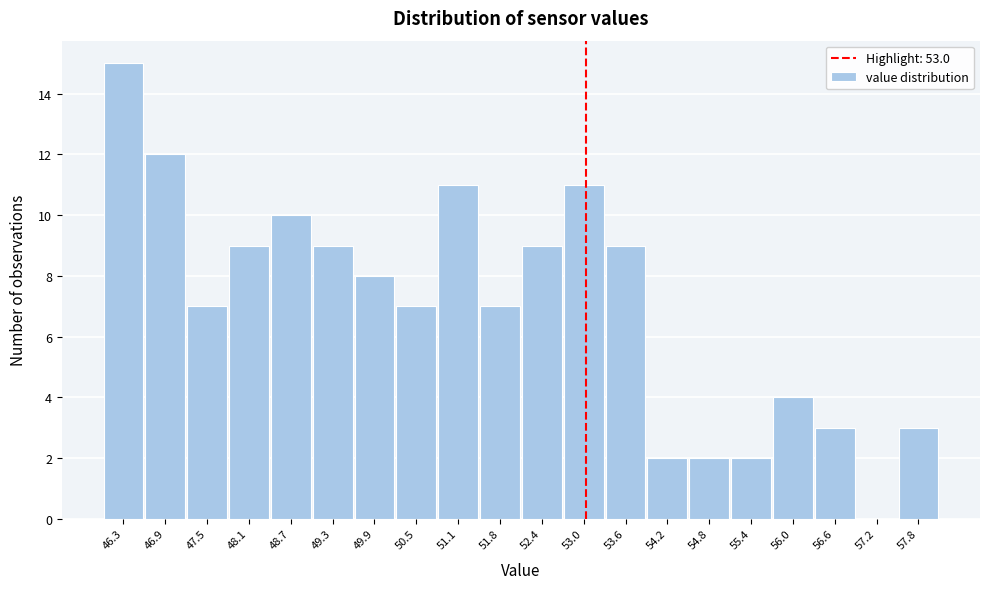

Reading left to right, list every bar in this chart as the range it spans on the x-axis followed by its height. Neither the bar edges nor the heights are printed on the chart, so give them approximately, as read against the axes.

46.0 to 46.6: 15
46.6 to 47.2: 12
47.2 to 47.8: 7
47.8 to 48.4: 9
48.4 to 49.0: 10
49.0 to 49.6: 9
49.6 to 50.2: 8
50.2 to 50.8: 7
50.8 to 51.4: 11
51.4 to 52.1: 7
52.1 to 52.7: 9
52.7 to 53.3: 11
53.3 to 53.9: 9
53.9 to 54.5: 2
54.5 to 55.1: 2
55.1 to 55.7: 2
55.7 to 56.3: 4
56.3 to 56.9: 3
56.9 to 57.5: 0
57.5 to 58.1: 3